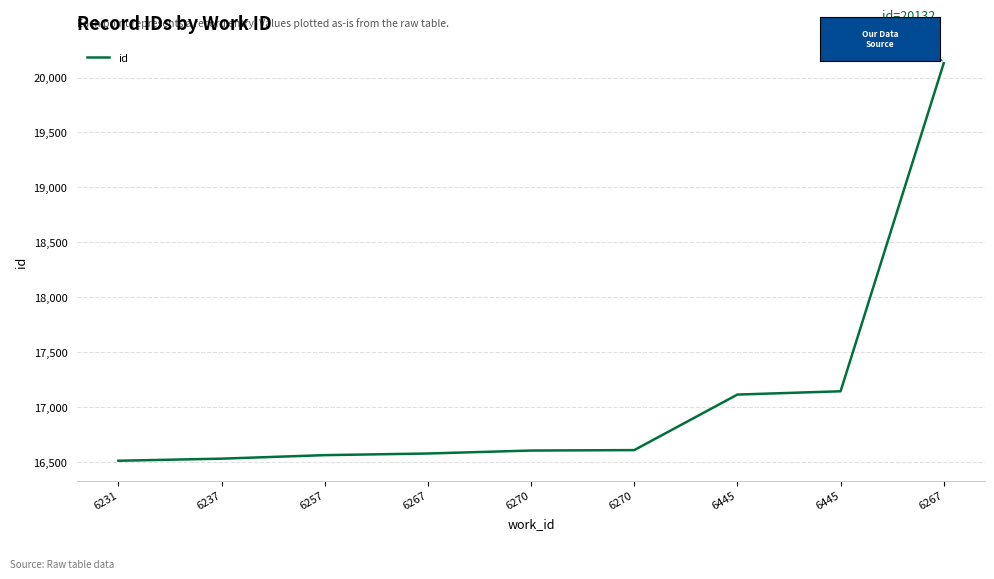

What is the value of the 6th point from the left?

16602